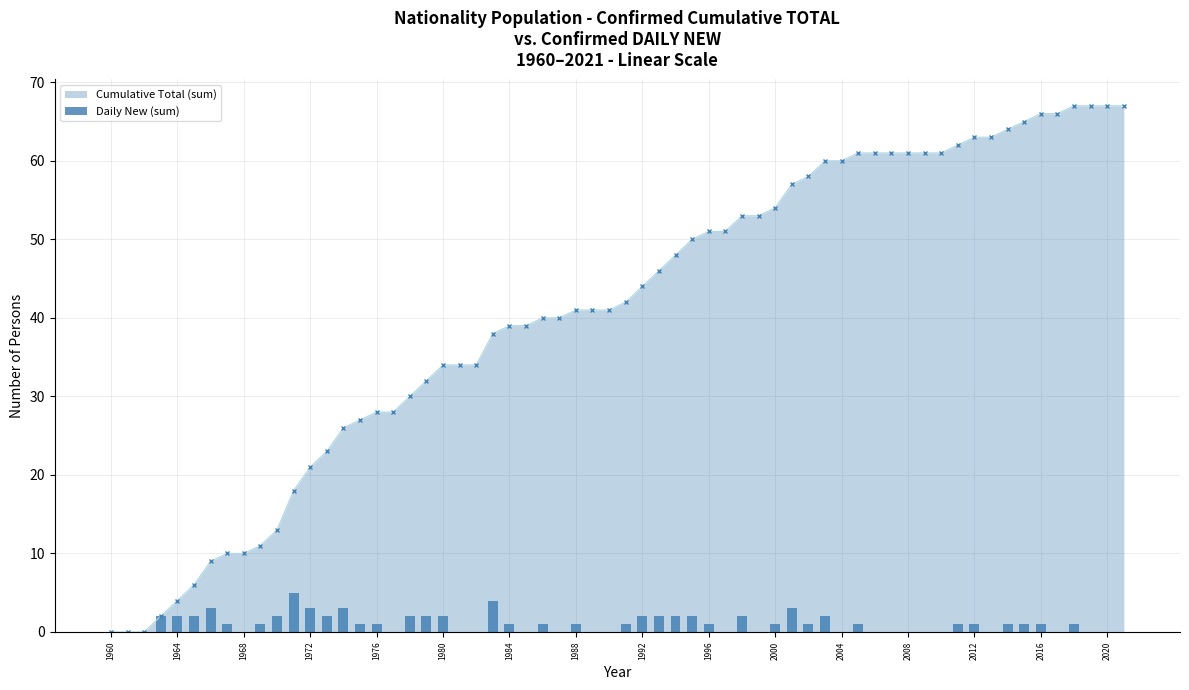

The Cumulative Total (sum) series shows 41 at 1988. True or false?

True